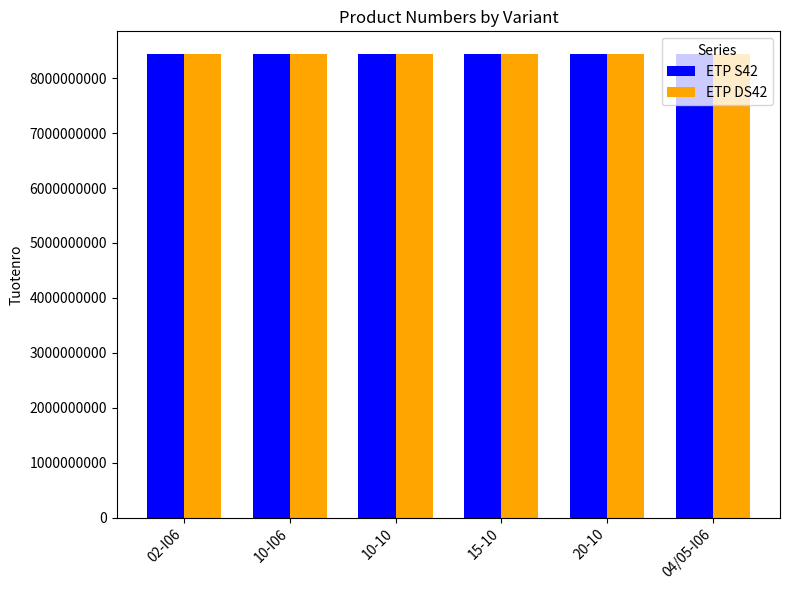

What is the difference between the maximum and minimum values in the ETP DS42 series?

92